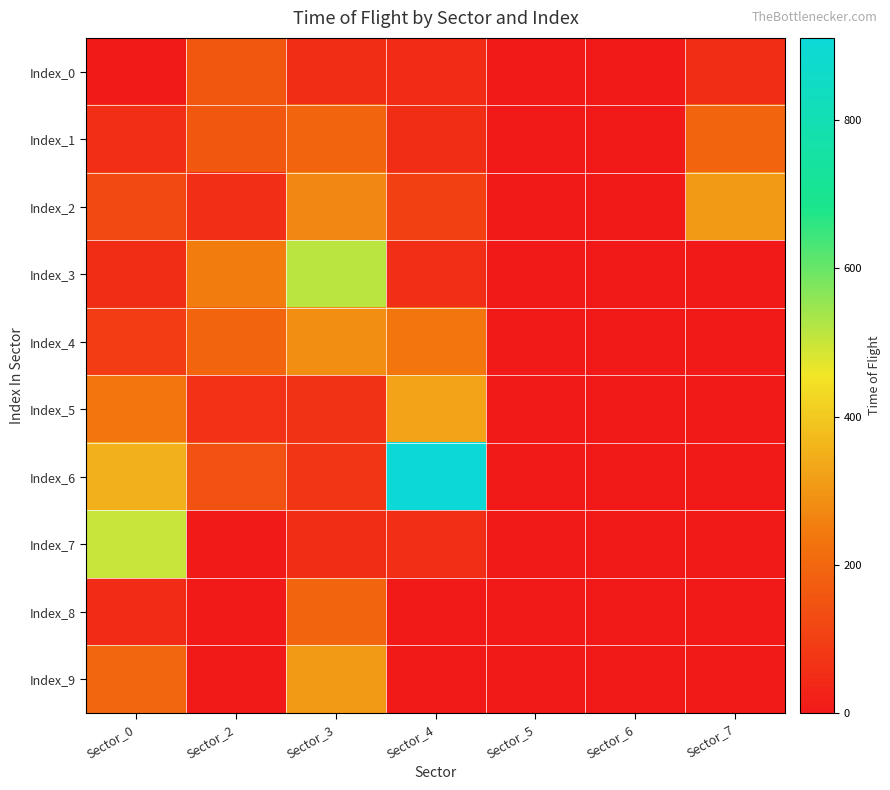

Reading right to left, what are all the values shown in this chart?

Index_0: Sector_7=53	Sector_6=0	Sector_5=0	Sector_4=48	Sector_3=53	Sector_2=157	Sector_0=0
Index_1: Sector_7=195	Sector_6=0	Sector_5=0	Sector_4=52	Sector_3=195	Sector_2=157	Sector_0=56
Index_2: Sector_7=304	Sector_6=0	Sector_5=0	Sector_4=101	Sector_3=271	Sector_2=56	Sector_0=124
Index_3: Sector_7=0	Sector_6=0	Sector_5=0	Sector_4=57	Sector_3=514	Sector_2=246	Sector_0=53
Index_4: Sector_7=0	Sector_6=0	Sector_5=0	Sector_4=236	Sector_3=282	Sector_2=194	Sector_0=94
Index_5: Sector_7=0	Sector_6=0	Sector_5=0	Sector_4=327	Sector_3=67	Sector_2=61	Sector_0=232
Index_6: Sector_7=0	Sector_6=0	Sector_5=0	Sector_4=911	Sector_3=76	Sector_2=148	Sector_0=352
Index_7: Sector_7=0	Sector_6=0	Sector_5=0	Sector_4=57	Sector_3=53	Sector_2=0	Sector_0=499
Index_8: Sector_7=0	Sector_6=0	Sector_5=0	Sector_4=0	Sector_3=195	Sector_2=0	Sector_0=48
Index_9: Sector_7=0	Sector_6=0	Sector_5=0	Sector_4=0	Sector_3=304	Sector_2=0	Sector_0=196